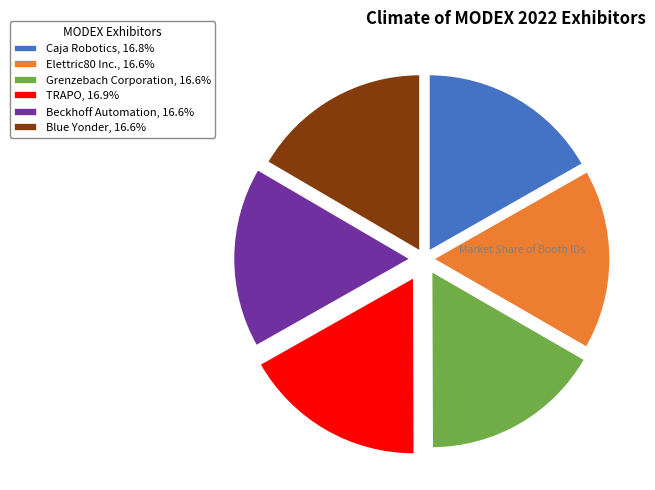

Approximately how many times larger is the value at Blue Yonder compared to TRAPO?

1.0